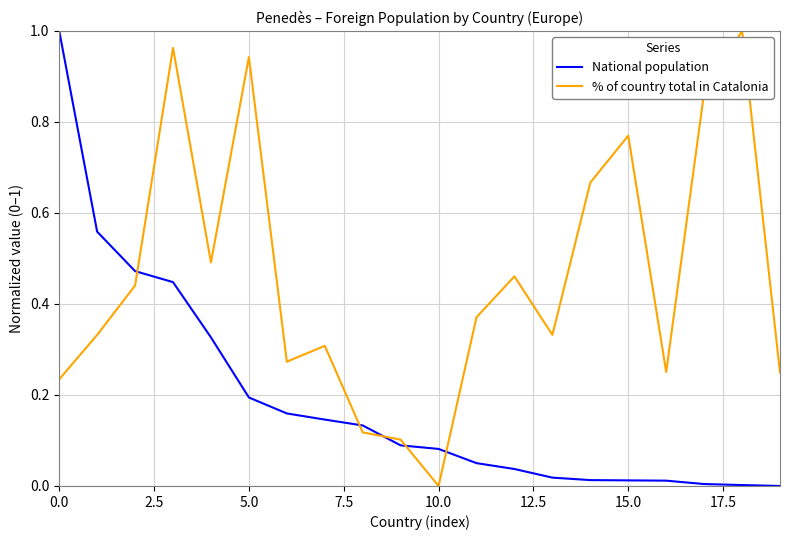

Which series has the largest total across all categories?

% of country total in Catalonia